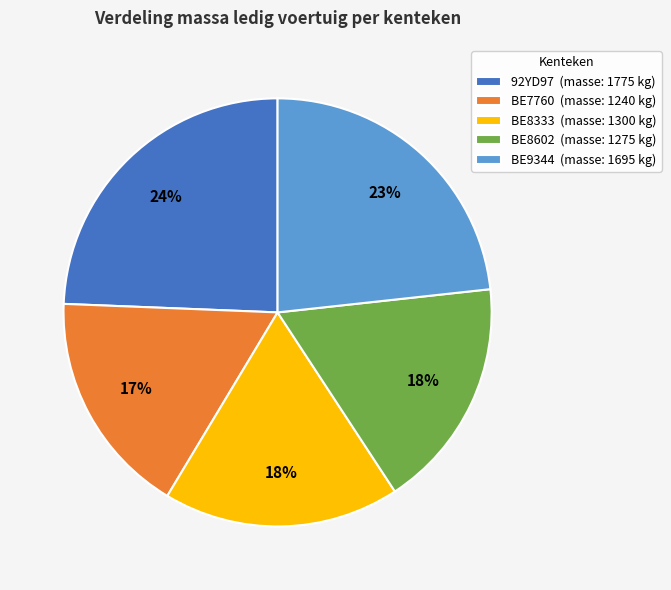

To the nearest percent, what portion does BE7760 represent?

17%